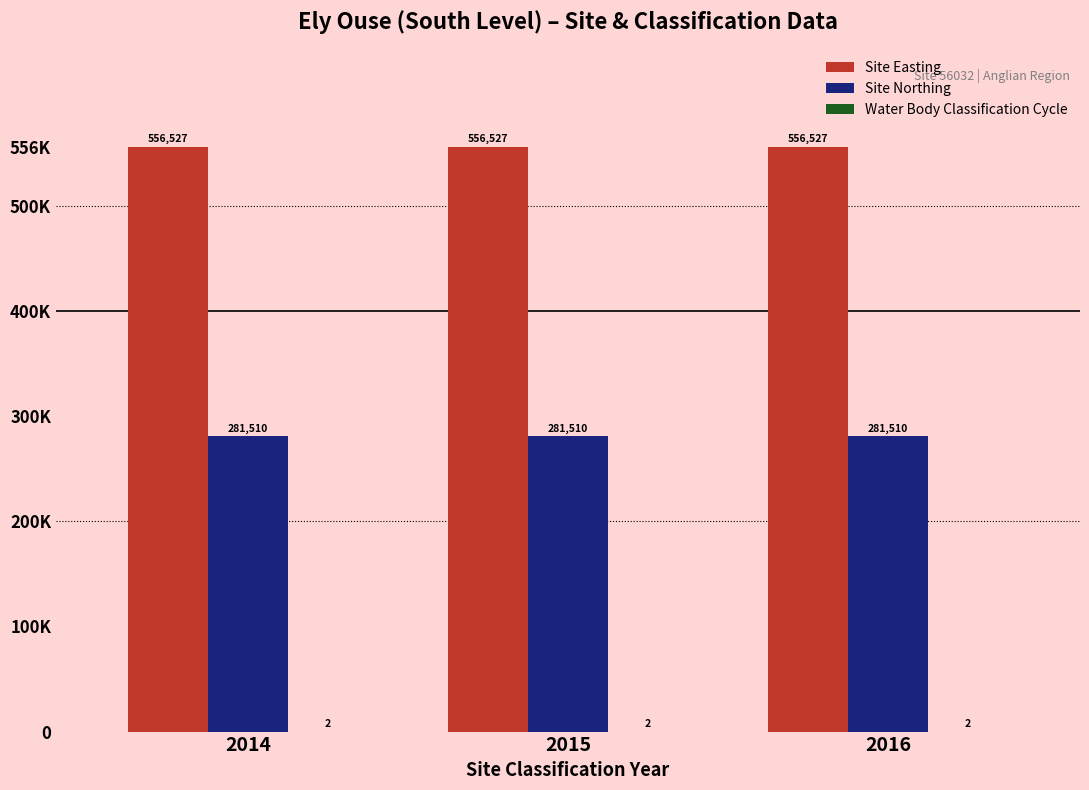

Reading right to left, transcribe all the data shown in this chart.

Site Easting: 556527	556527	556527
Site Northing: 281510	281510	281510
Water Body Classification Cycle: 2	2	2